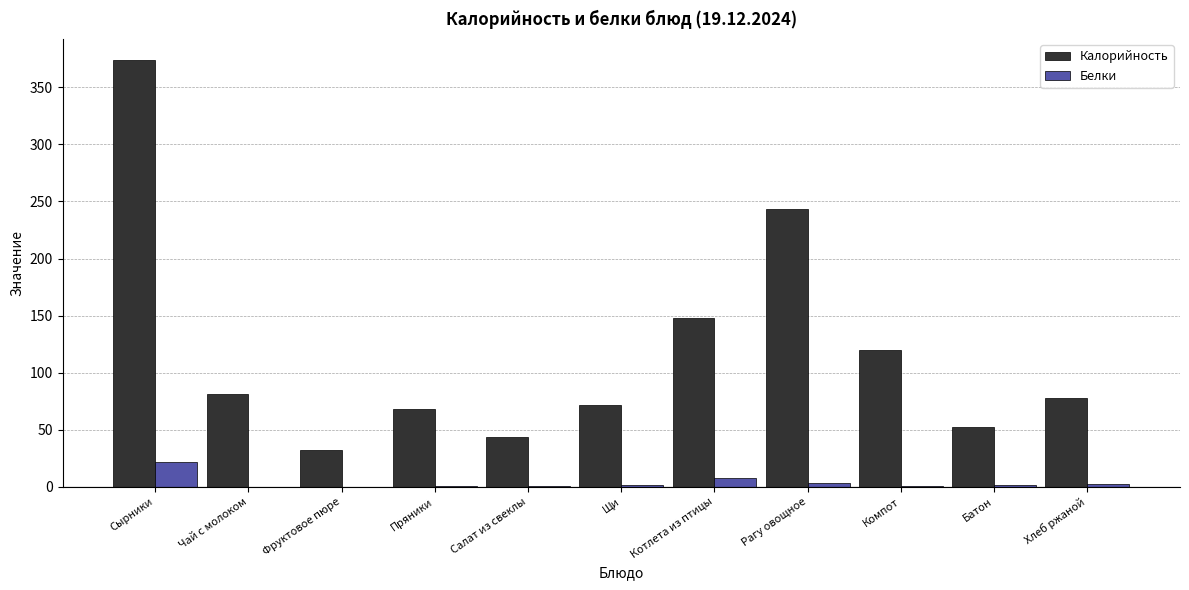

What is the sum of the Калорийность values at Рагу овощное and Фруктовое пюре?

275.8